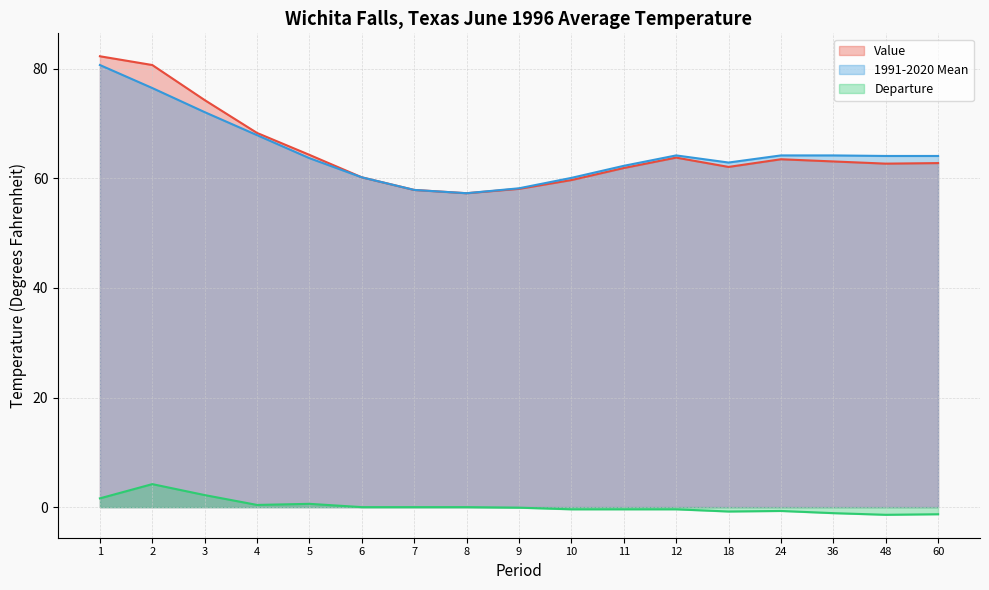

What is the sum of the Departure values at 9 and 60?

-1.4